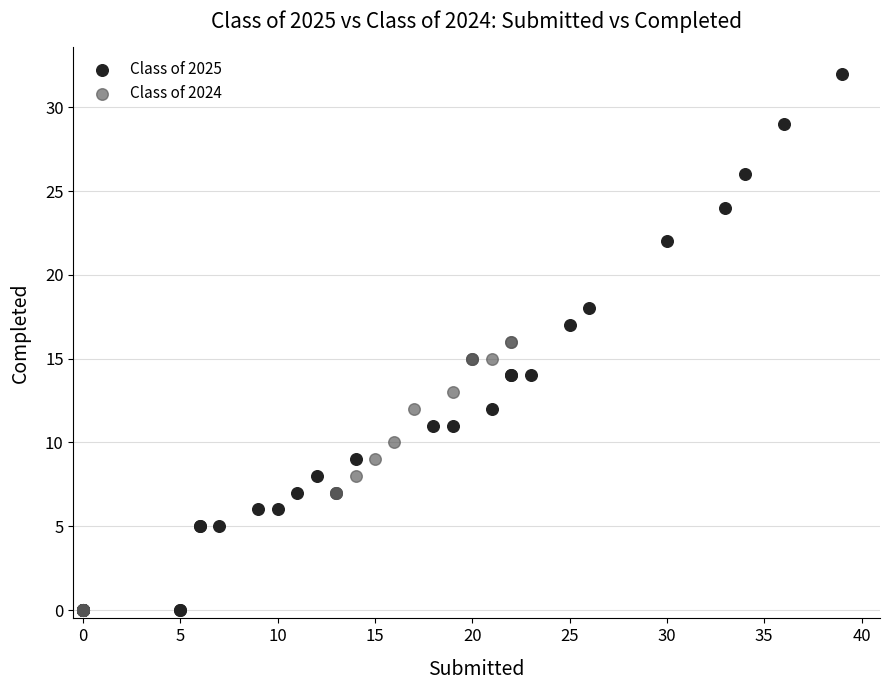

Which series has the widest spread of Y values?

Class of 2025